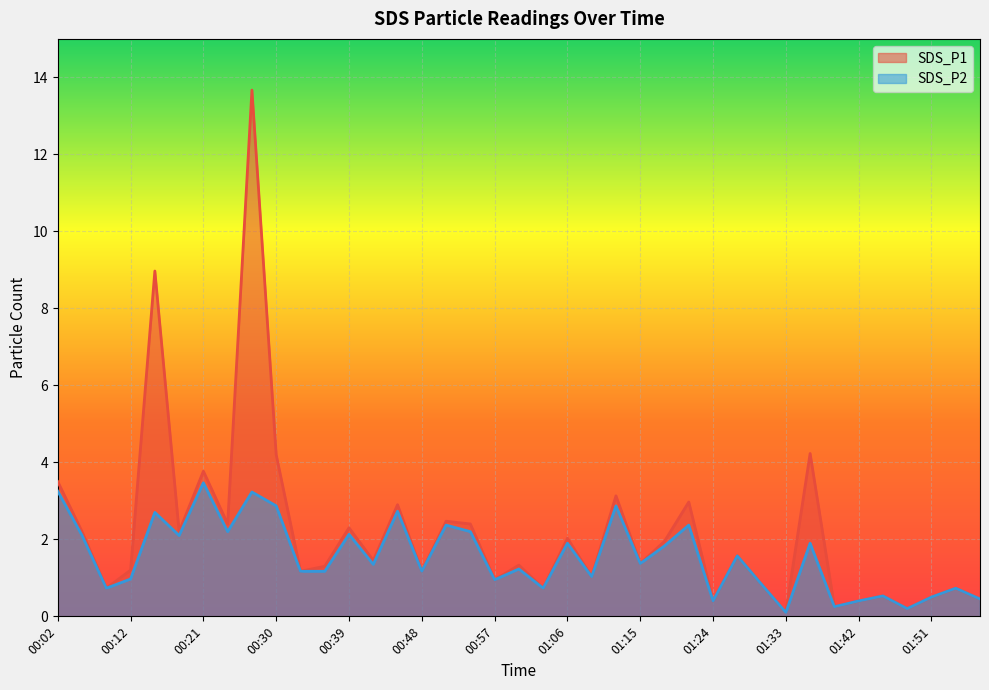

Reading right to left, list all the values displayed in this chart.

SDS_P1: 0.5	0.7	0.5	0.2	0.5	0.4	0.2	4.2	0.1	0.8	1.6	0.4	3.0	1.9	1.4	3.1	1.0	2.0	0.7	1.3	0.9	2.4	2.5	1.2	2.9	1.4	2.3	1.3	1.2	4.2	13.7	2.4	3.8	2.2	9.0	1.2	0.7	2.2	3.5
SDS_P2: 0.5	0.7	0.5	0.2	0.5	0.4	0.2	1.9	0.1	0.8	1.6	0.4	2.4	1.8	1.4	2.9	1.0	1.9	0.7	1.2	0.9	2.2	2.4	1.2	2.7	1.4	2.1	1.2	1.2	2.9	3.2	2.2	3.5	2.1	2.7	1.0	0.7	2.1	3.2